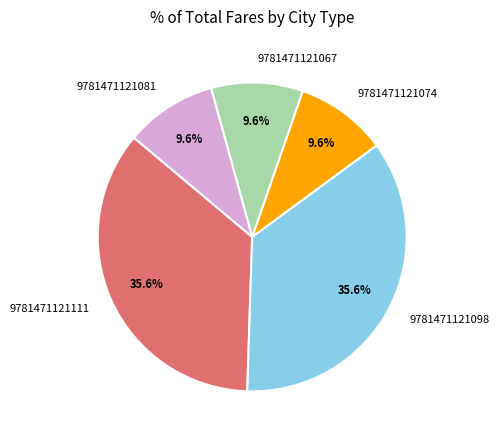

Does 9781471121098 account for over 50% of the chart?

No